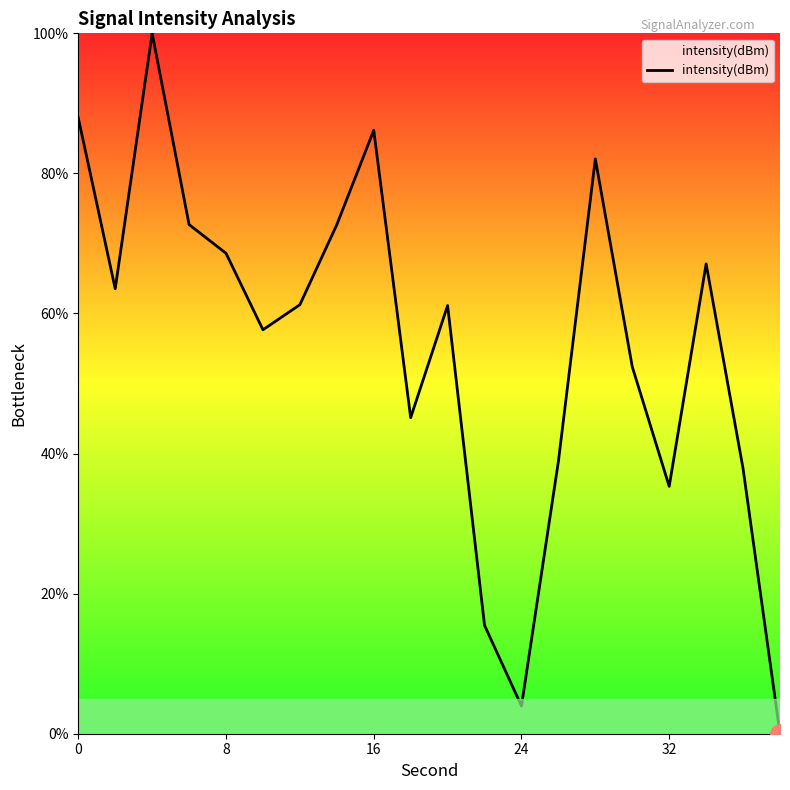

What is the greatest value displayed?

100.0